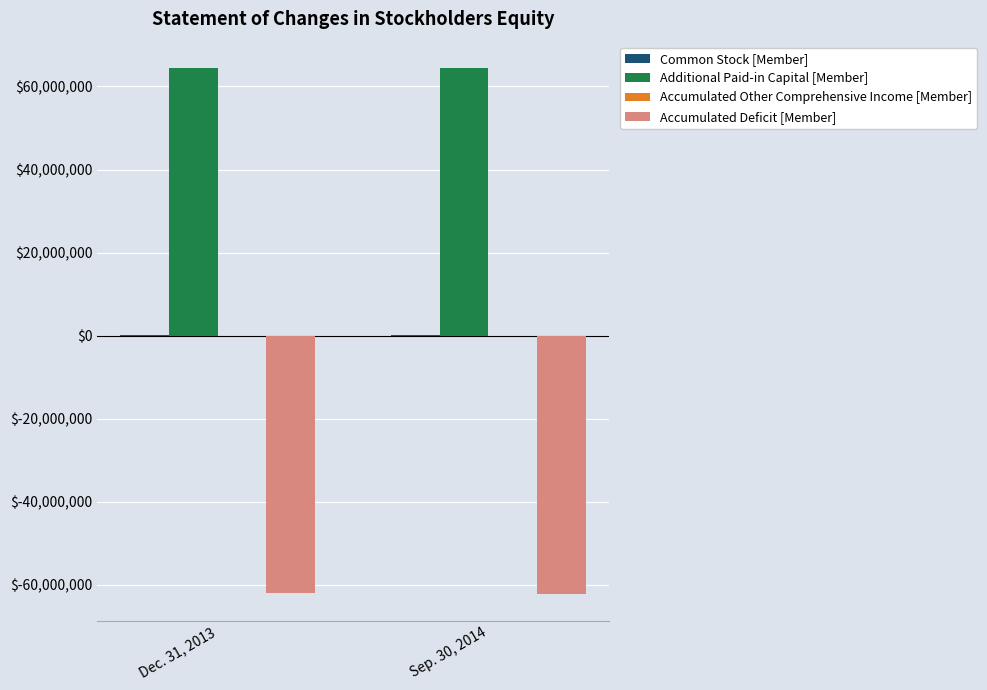

What is the maximum value shown in the chart?

64455704